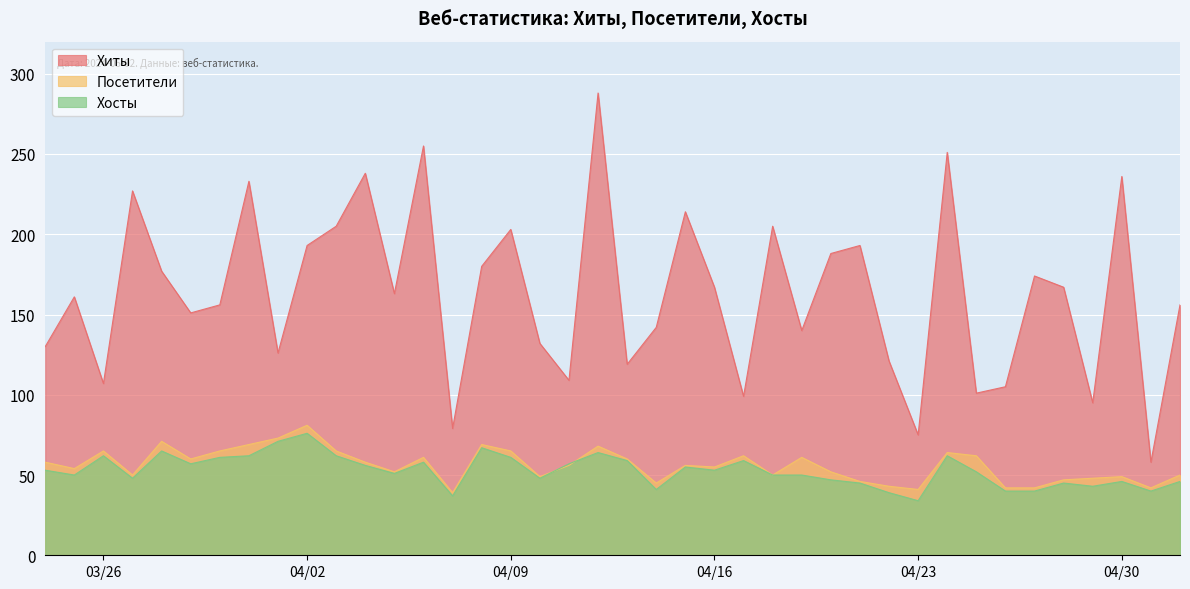

Which series has the largest total across all categories?

Хиты